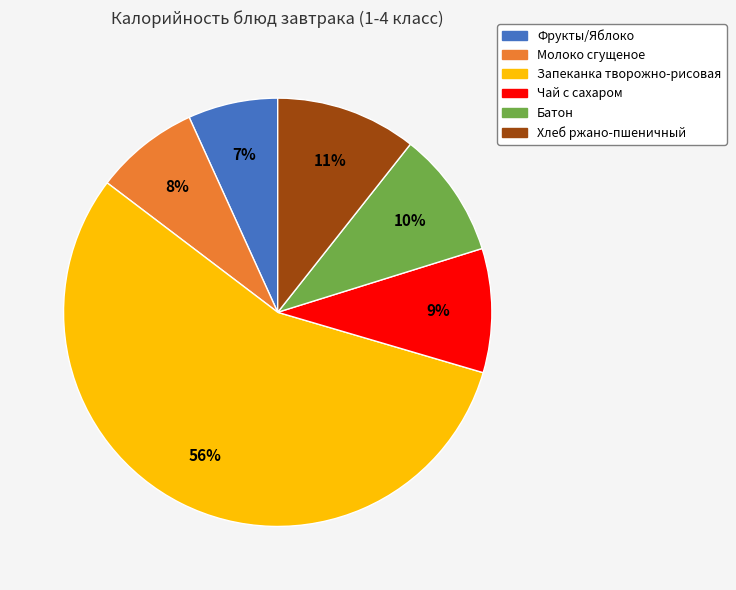

To the nearest percent, what is the difference between the largest and smallest slice percentages?

49%